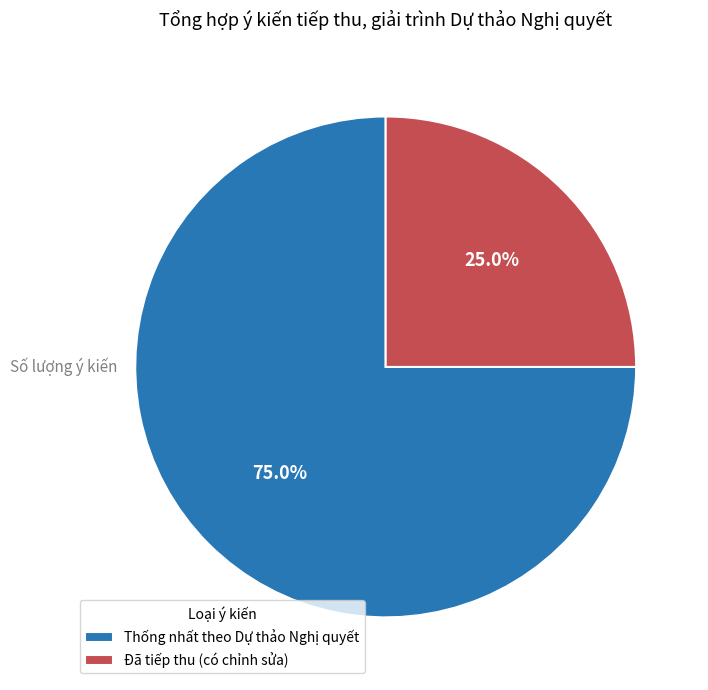

What percentage is NOT represented by Thống nhất theo Dự thảo Nghị quyết?

25.0%